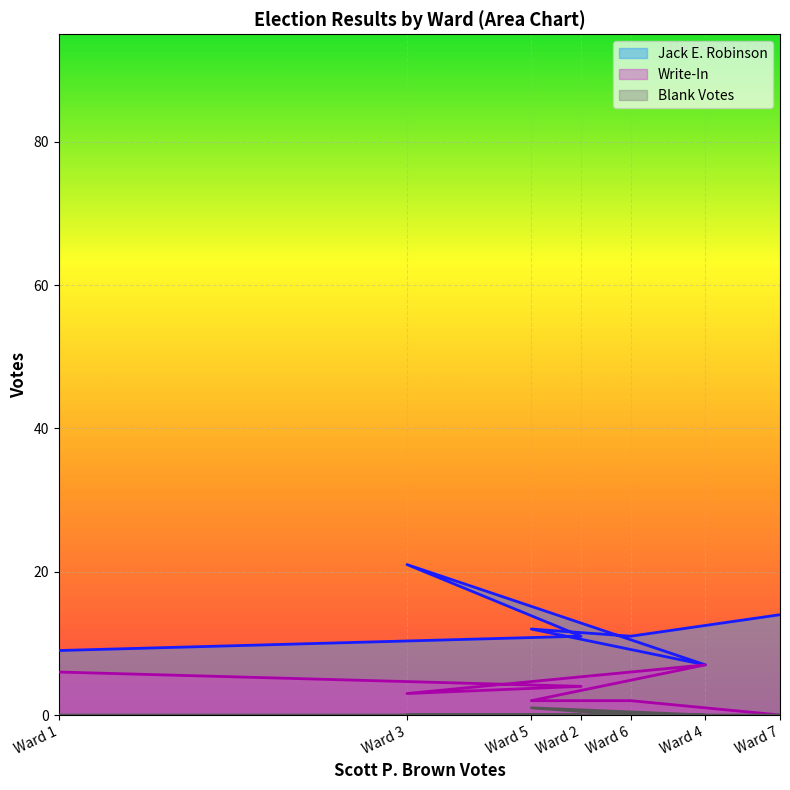

What is the maximum value shown in the chart?

21